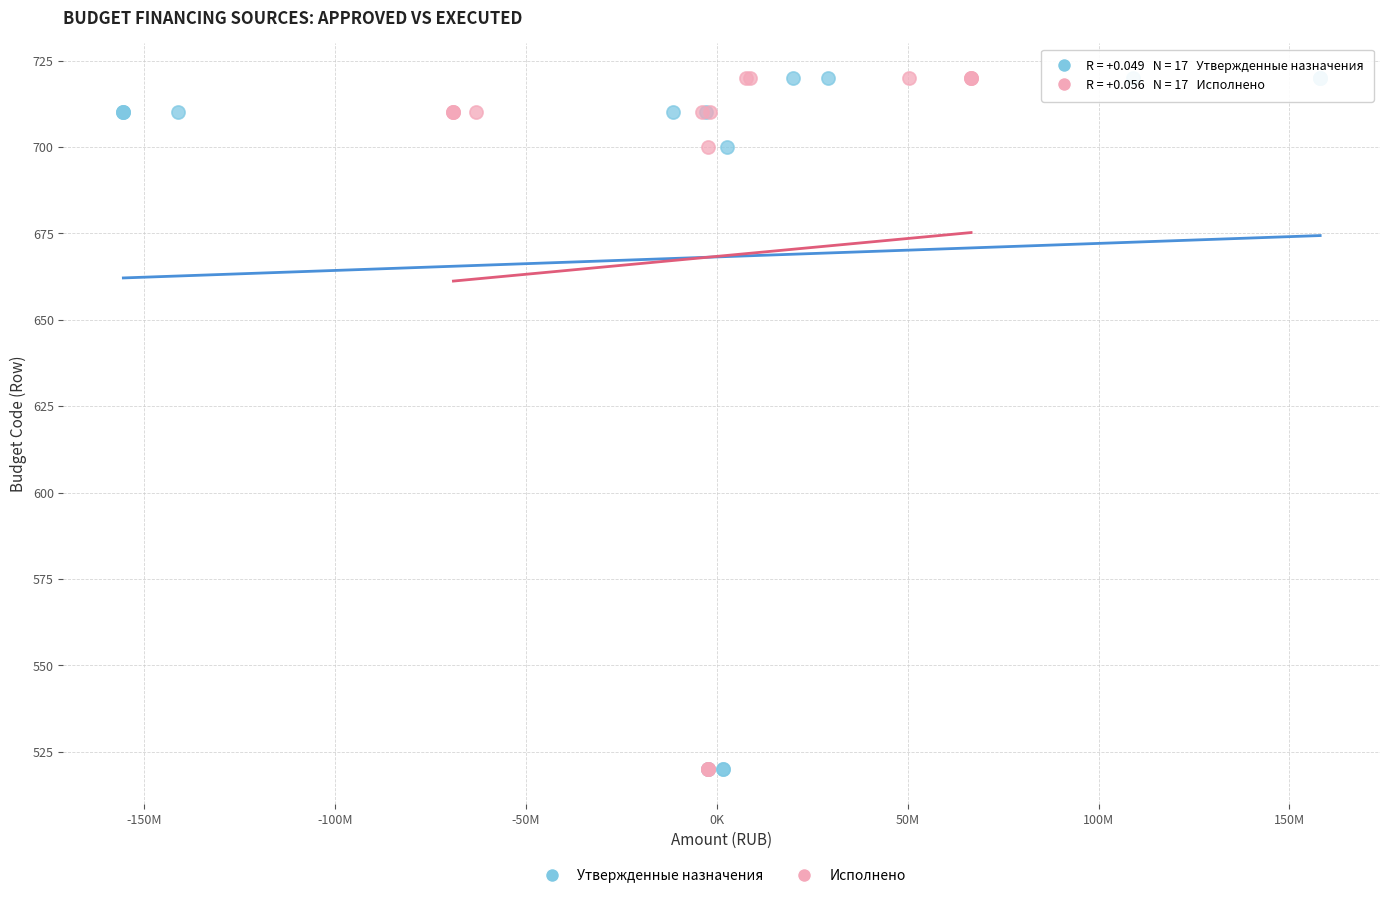

What are all the series names shown in the legend?

Утвержденные назначения, Исполнено